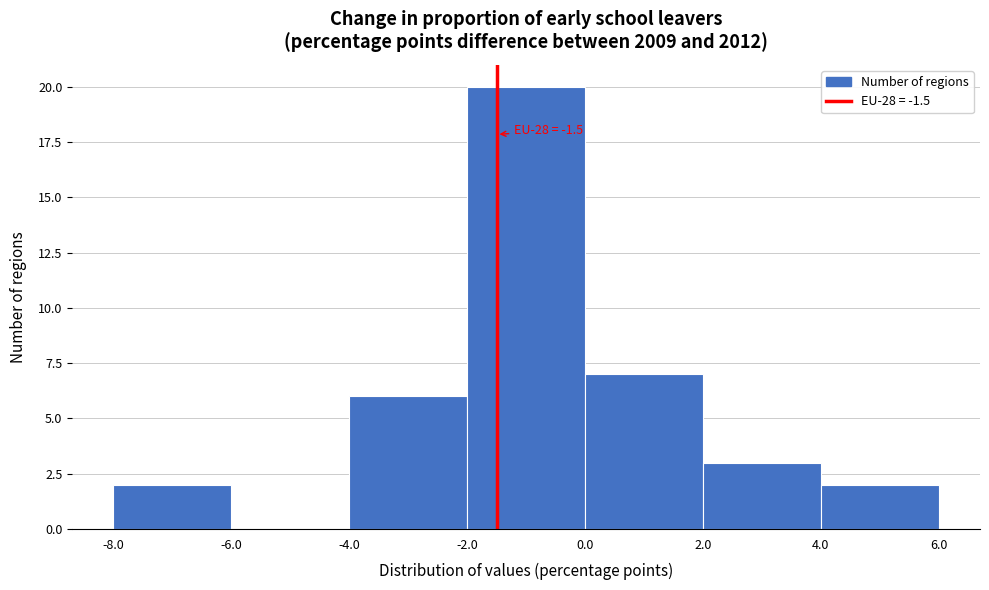

Which range on the x-axis has the tallest bar?

-2.0 to 0.0